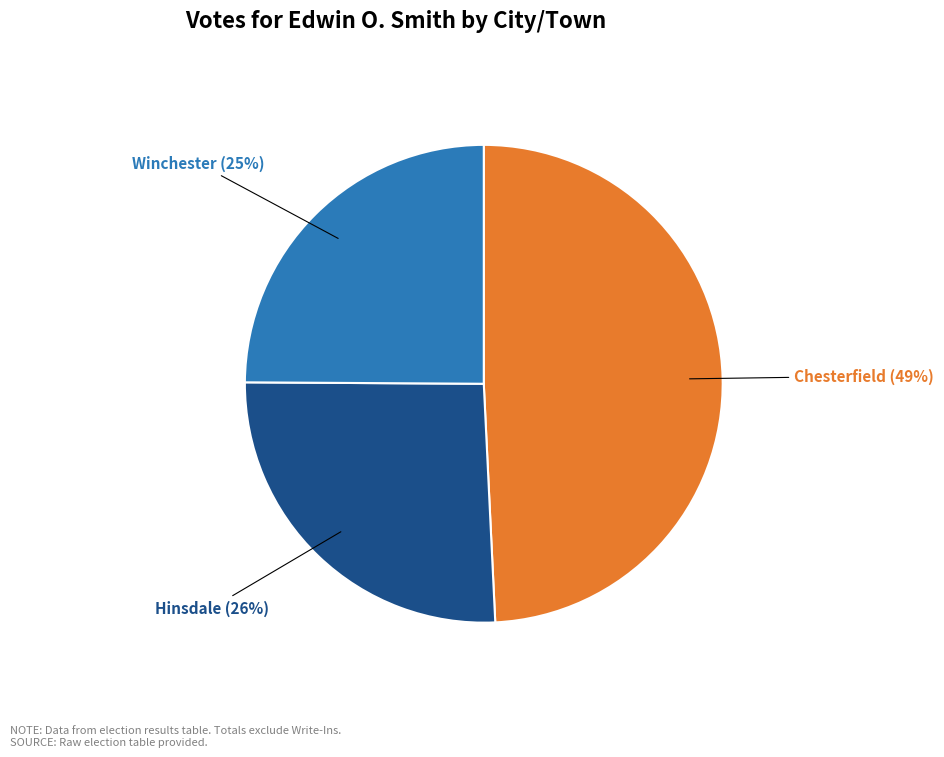

To the nearest percent, what is the difference between the largest and smallest slice percentages?

24%